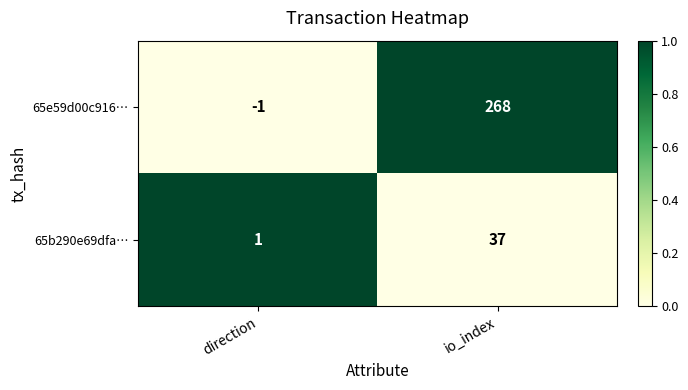

Rank the series by their average value, from lowest to highest.

65b290e69dfa…, 65e59d00c916…